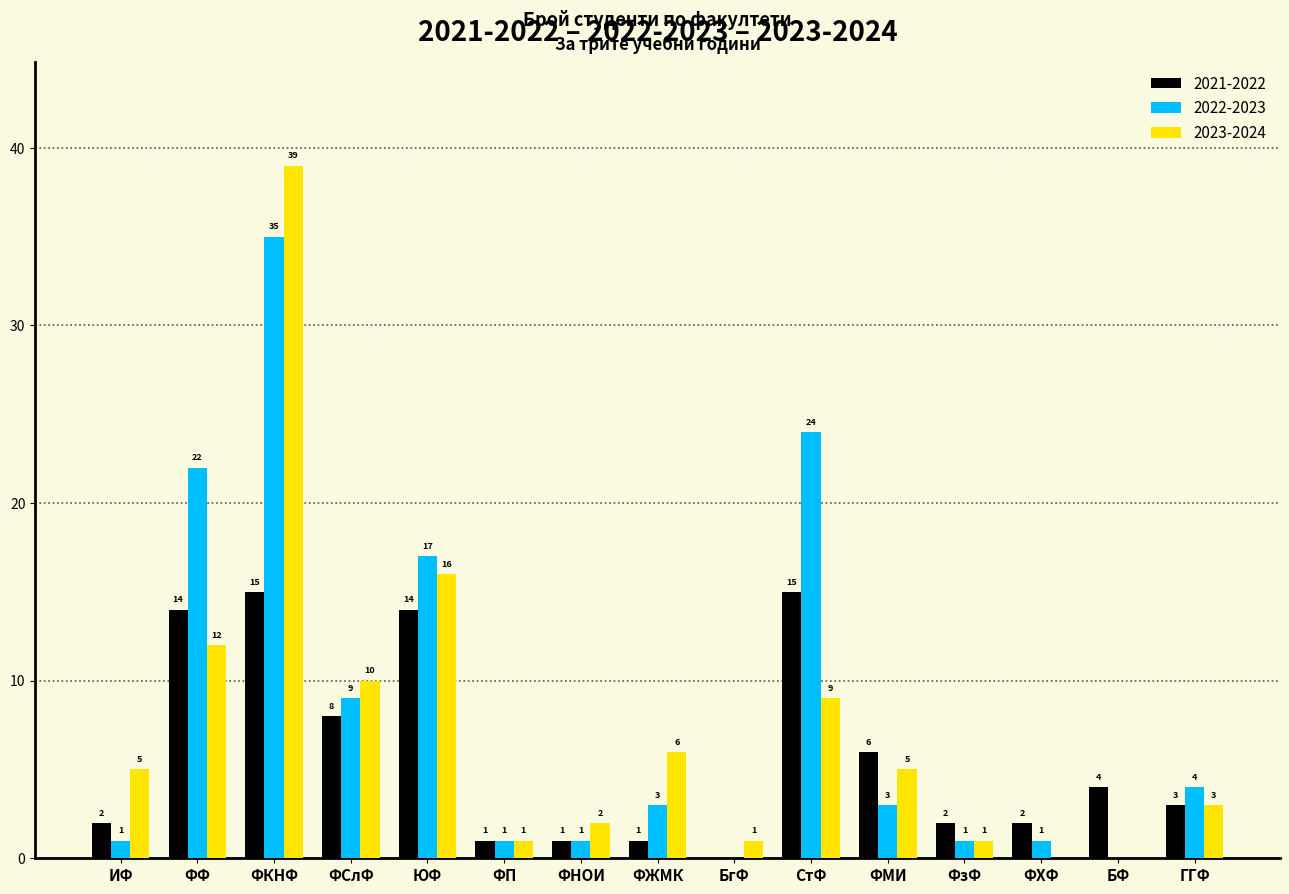

Reading left to right, transcribe all the data shown in this chart.

2021-2022: ИФ=2	ФФ=14	ФКНФ=15	ФСлФ=8	ЮФ=14	ФП=1	ФНОИ=1	ФЖМК=1	БгФ=0	СтФ=15	ФМИ=6	ФзФ=2	ФХФ=2	БФ=4	ГГФ=3
2022-2023: ИФ=1	ФФ=22	ФКНФ=35	ФСлФ=9	ЮФ=17	ФП=1	ФНОИ=1	ФЖМК=3	БгФ=0	СтФ=24	ФМИ=3	ФзФ=1	ФХФ=1	БФ=0	ГГФ=4
2023-2024: ИФ=5	ФФ=12	ФКНФ=39	ФСлФ=10	ЮФ=16	ФП=1	ФНОИ=2	ФЖМК=6	БгФ=1	СтФ=9	ФМИ=5	ФзФ=1	ФХФ=0	БФ=0	ГГФ=3